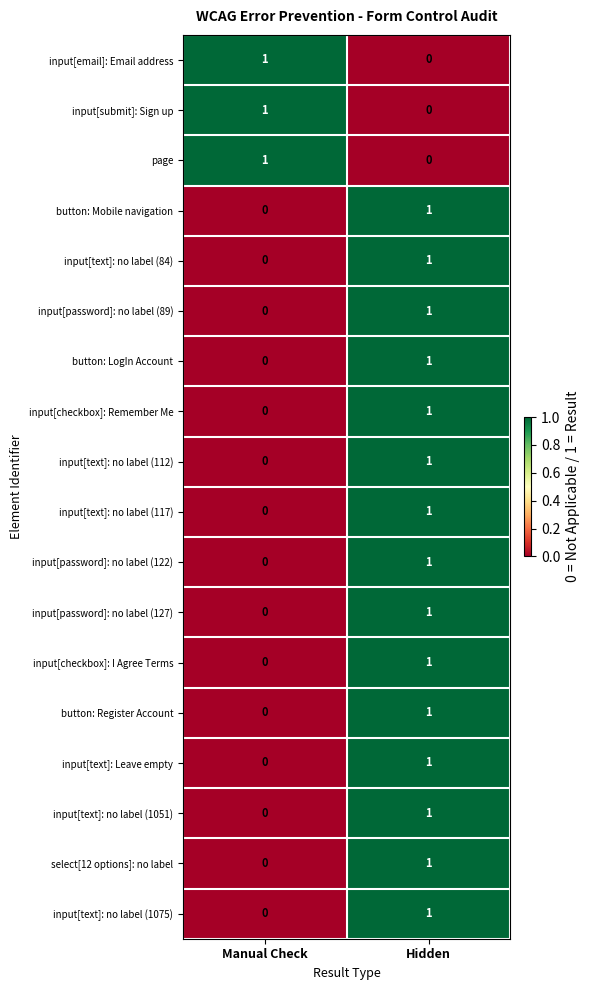

How many positive values does the input[text]: Leave empty series have?

1